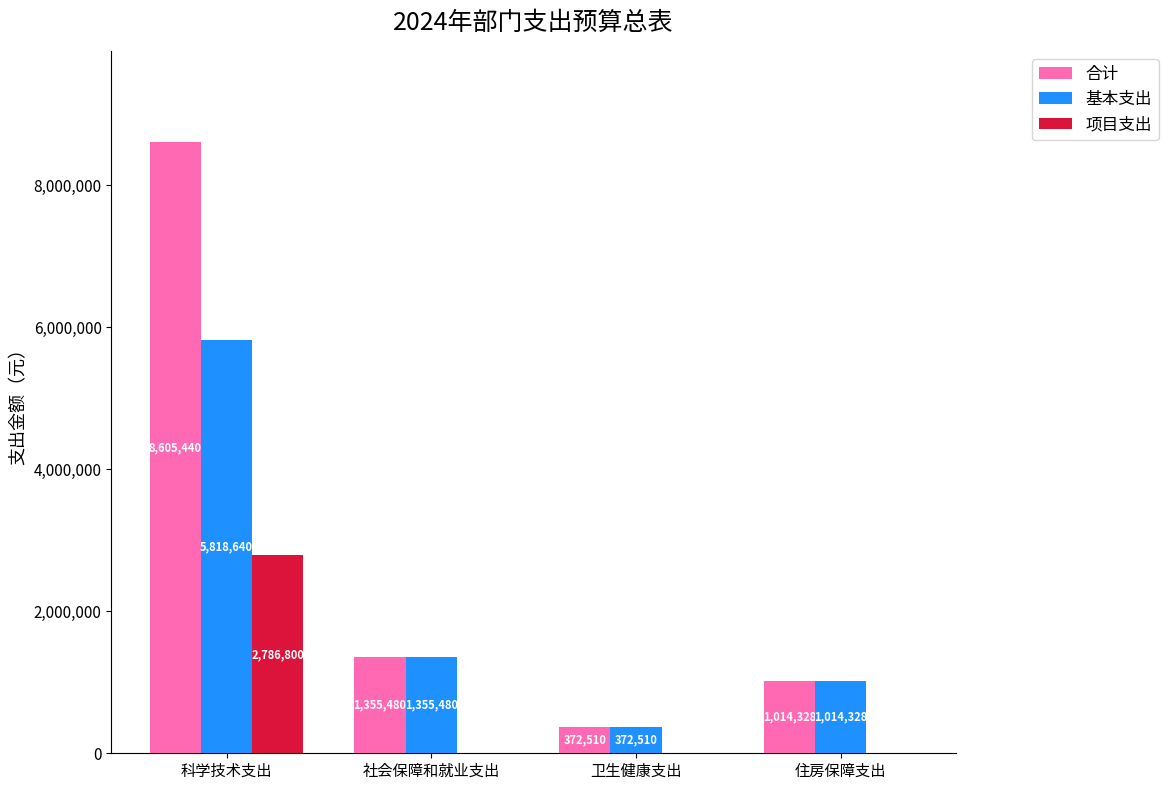

Read the 合计 value at 科学技术支出, to the nearest 100.

8605400